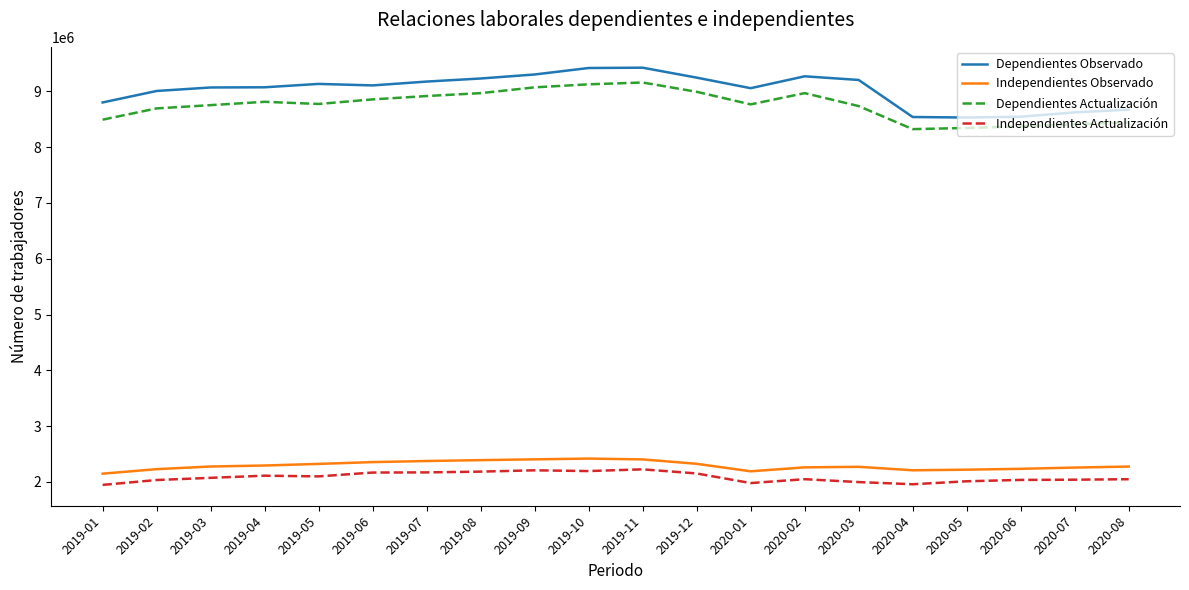

What is the spread (max minus min) of values at 2020-03?

7208959